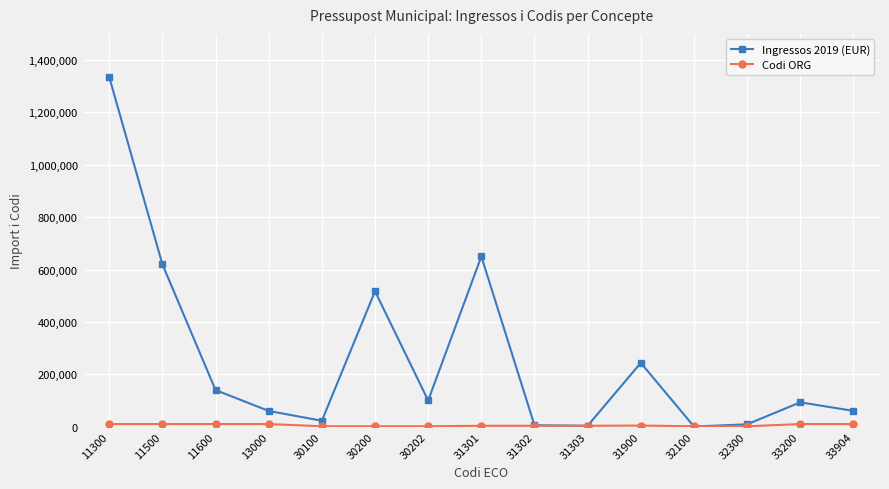

At which category does Ingressos 2019 (EUR) reach its first local peak?

30200